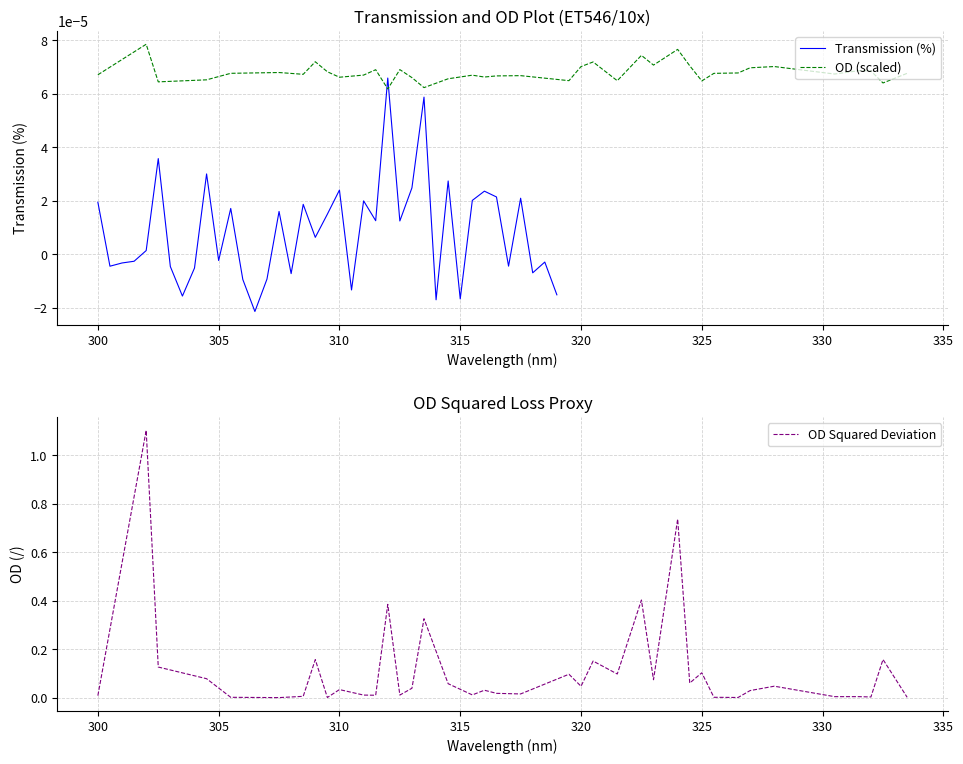

Where does the Transmission (%) series first go above 0?

300